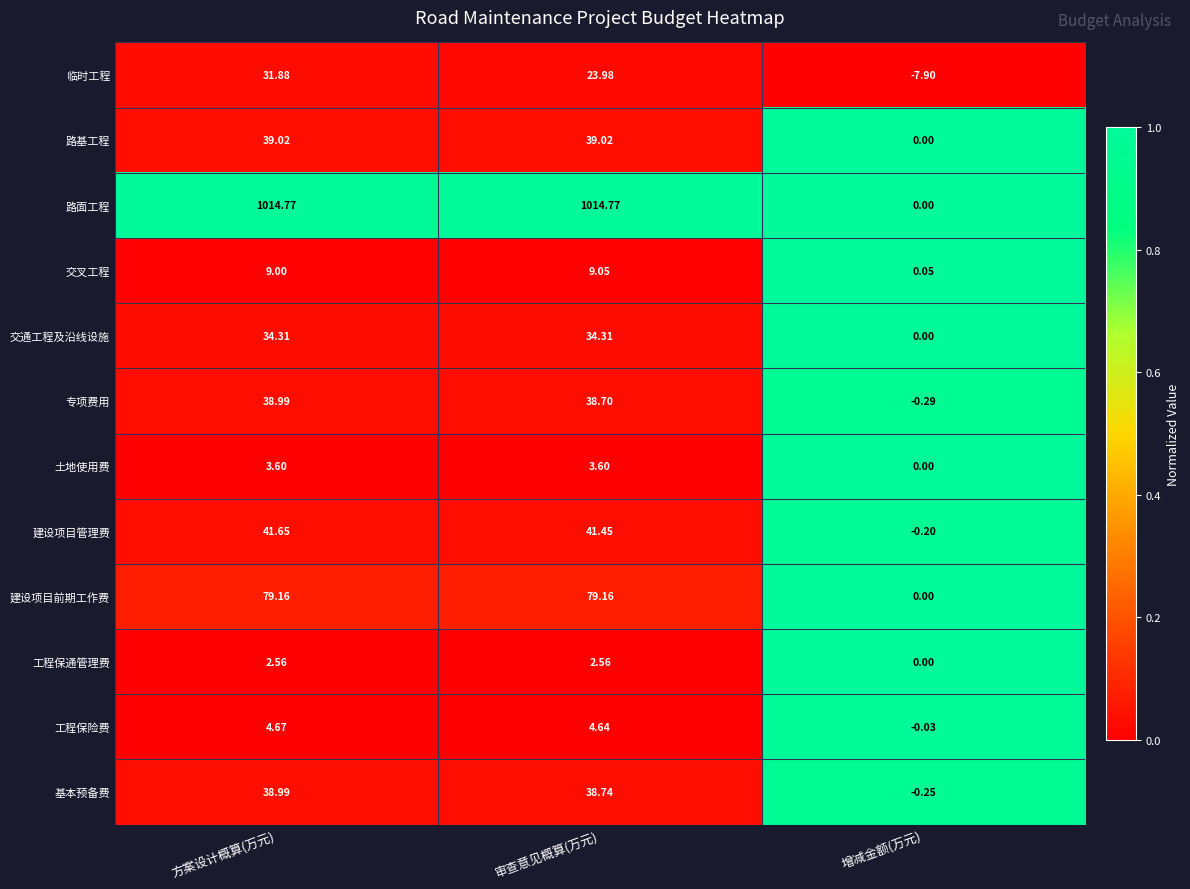

Rank the categories by 交叉工程 value from highest to lowest.

审查意见概算(万元), 方案设计概算(万元), 增减金额(万元)